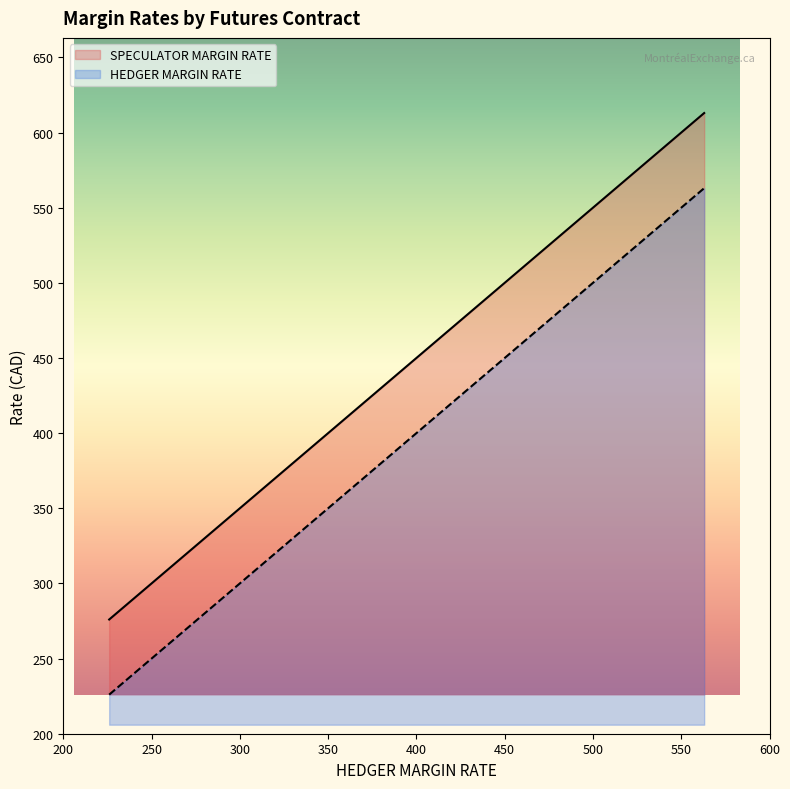

Which series has the widest spread of values?

SPECULATOR MARGIN RATE